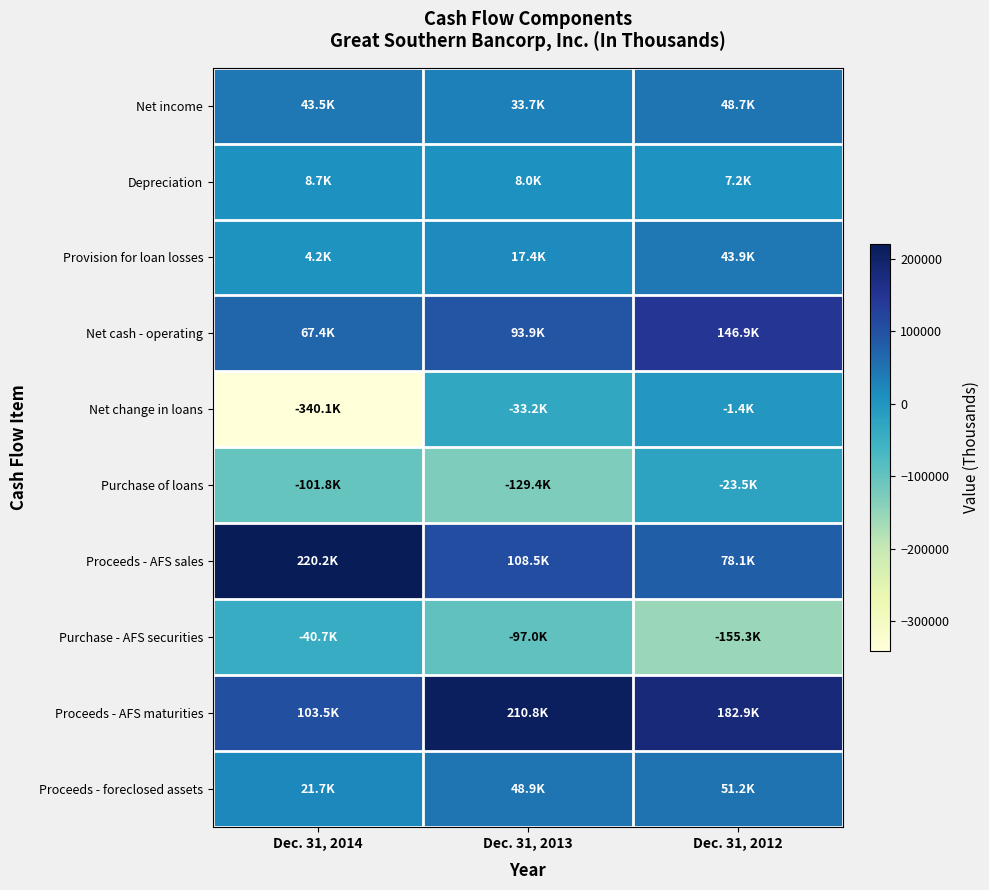

Reading left to right, what are all the values shown in this chart?

Net income: Dec. 31, 2014=43529	Dec. 31, 2013=33729	Dec. 31, 2012=48706
Depreciation: Dec. 31, 2014=8747	Dec. 31, 2013=8036	Dec. 31, 2012=7159
Provision for loan losses: Dec. 31, 2014=4151	Dec. 31, 2013=17386	Dec. 31, 2012=43863
Net cash - operating: Dec. 31, 2014=67433	Dec. 31, 2013=93921	Dec. 31, 2012=146916
Net change in loans: Dec. 31, 2014=-340135	Dec. 31, 2013=-33180	Dec. 31, 2012=-1425
Purchase of loans: Dec. 31, 2014=-101832	Dec. 31, 2013=-129422	Dec. 31, 2012=-23457
Proceeds - AFS sales: Dec. 31, 2014=220169	Dec. 31, 2013=108487	Dec. 31, 2012=78094
Purchase - AFS securities: Dec. 31, 2014=-40661	Dec. 31, 2013=-97000	Dec. 31, 2012=-155339
Proceeds - AFS maturities: Dec. 31, 2014=103475	Dec. 31, 2013=210798	Dec. 31, 2012=182900
Proceeds - foreclosed assets: Dec. 31, 2014=21706	Dec. 31, 2013=48900	Dec. 31, 2012=51225